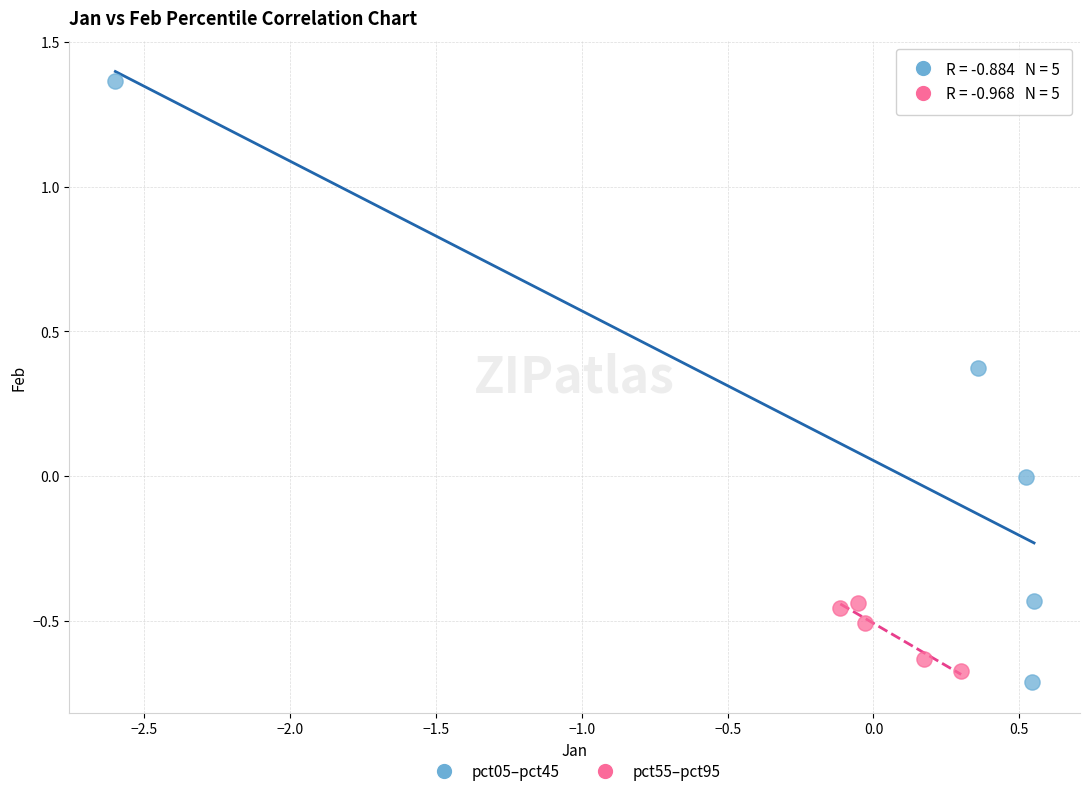

What are all the series names shown in the legend?

pct05–pct45, pct55–pct95